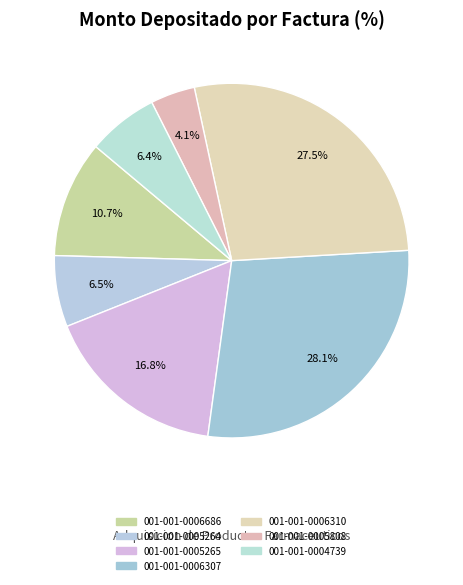

What percentage is the 001-001-0005265 slice, to the nearest percent?

17%